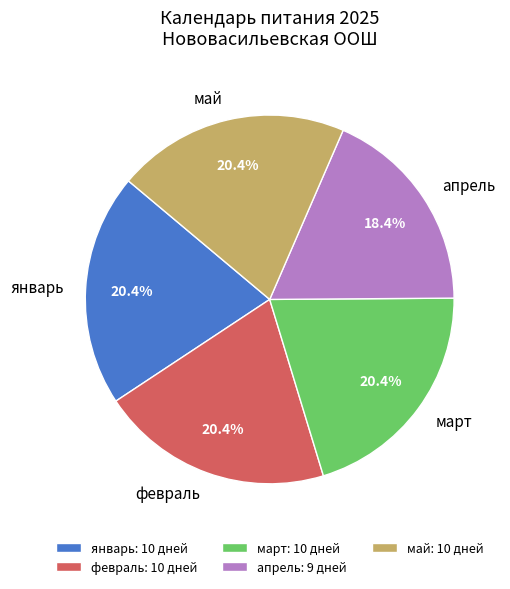

The май slice represents 20% of the pie. True or false?

True